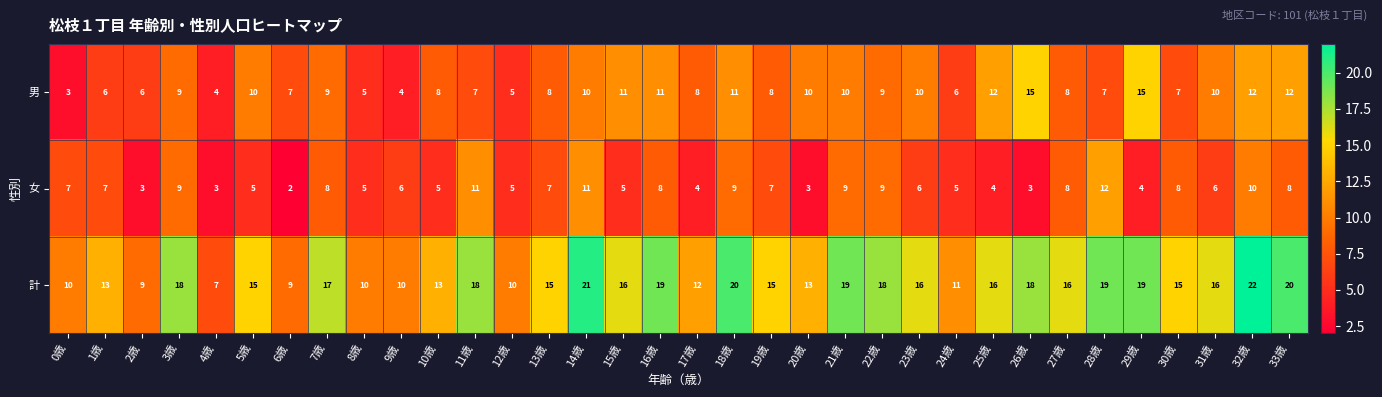

How many data points in 計 are less than 16?

16